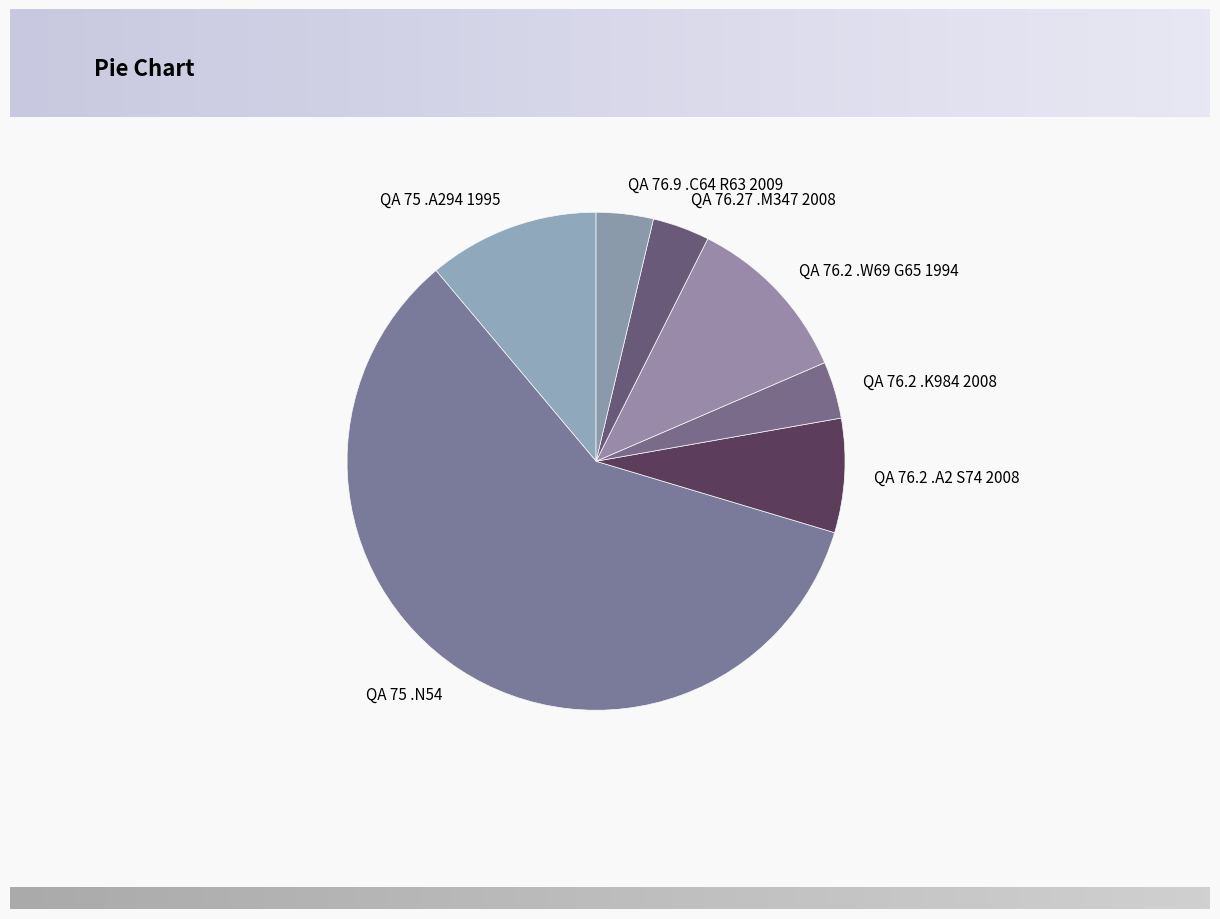

Is the sum of QA 76.9 .C64 R63 2009 and QA 76.2 .K984 2008 greater than half?

No